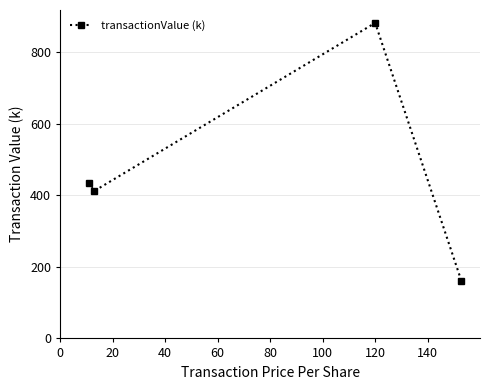

What is the difference between the second highest and minimum values?

274.4